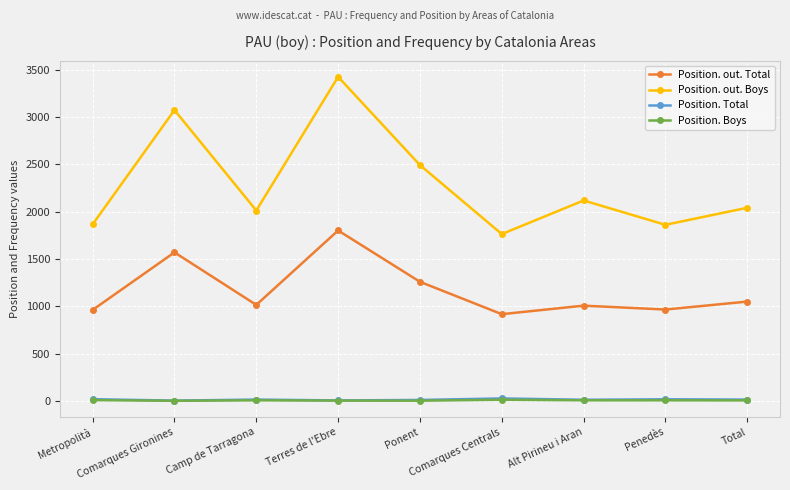

What is the sum of the Position. out. Boys values at Total and Ponent?

4535